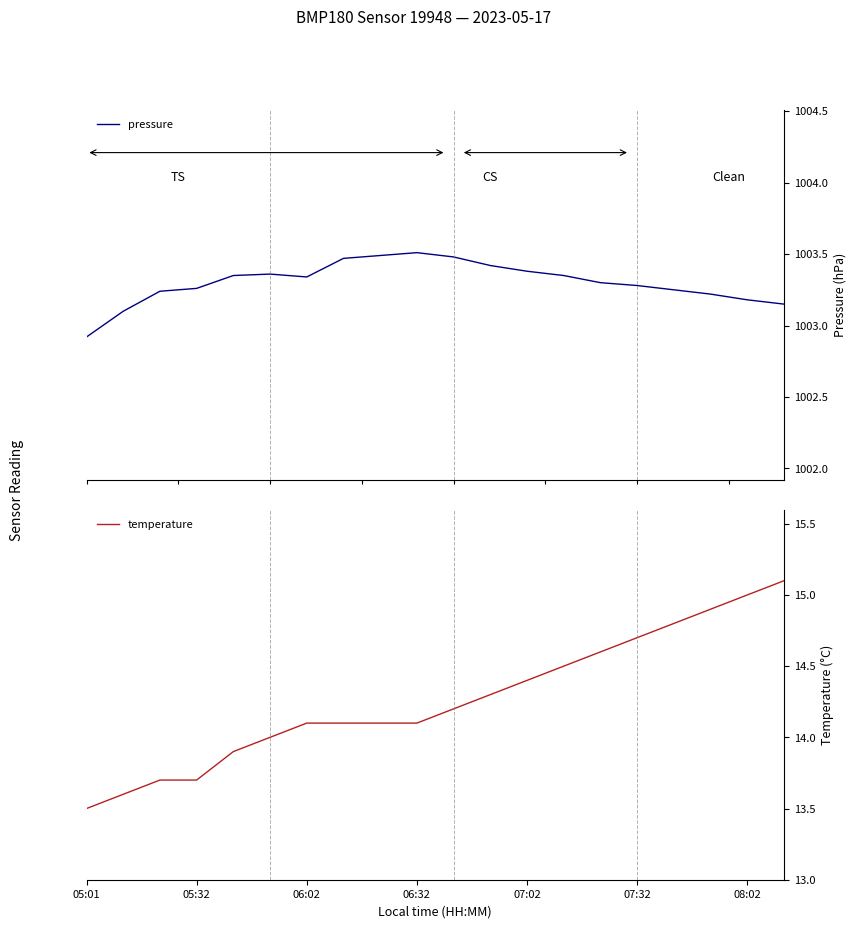

Count the number of categories in the chart.

20